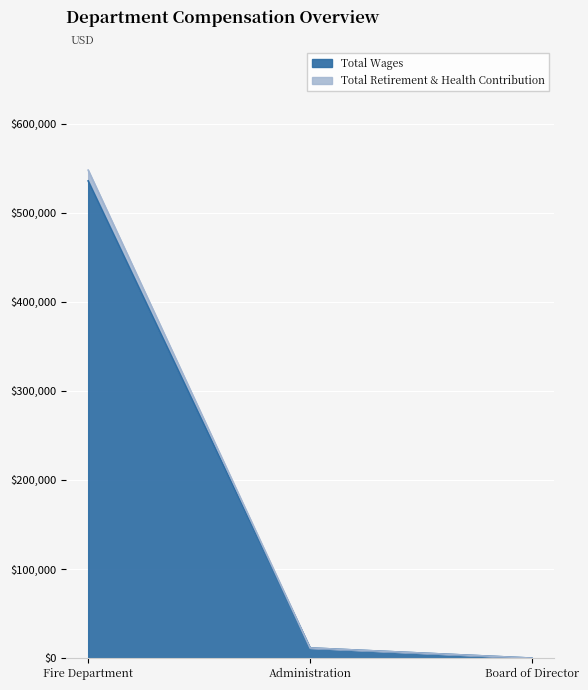

Rank the series at Administration from highest to lowest value.

Total Wages, Total Retirement & Health Contribution